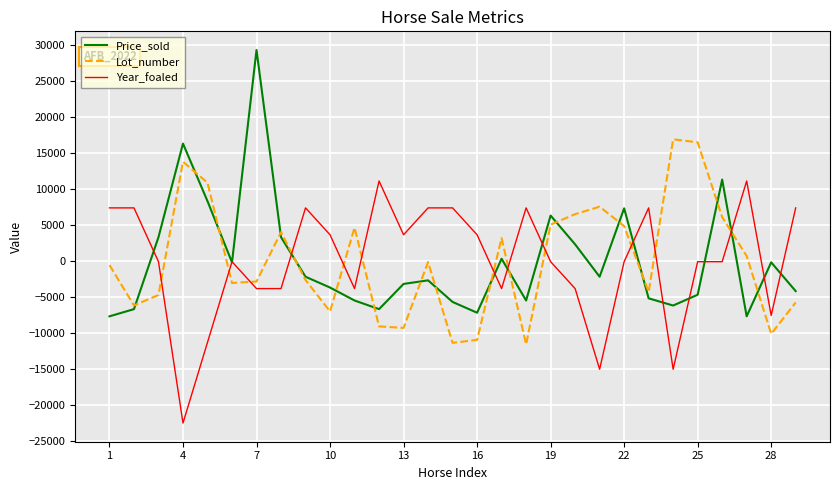

How many times do Year_foaled and Lot_number cross each other?

12